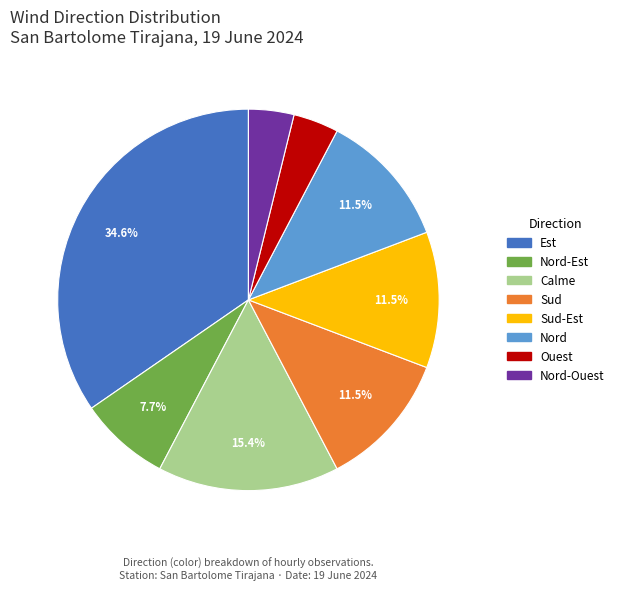

Is there a majority slice in this chart?

No